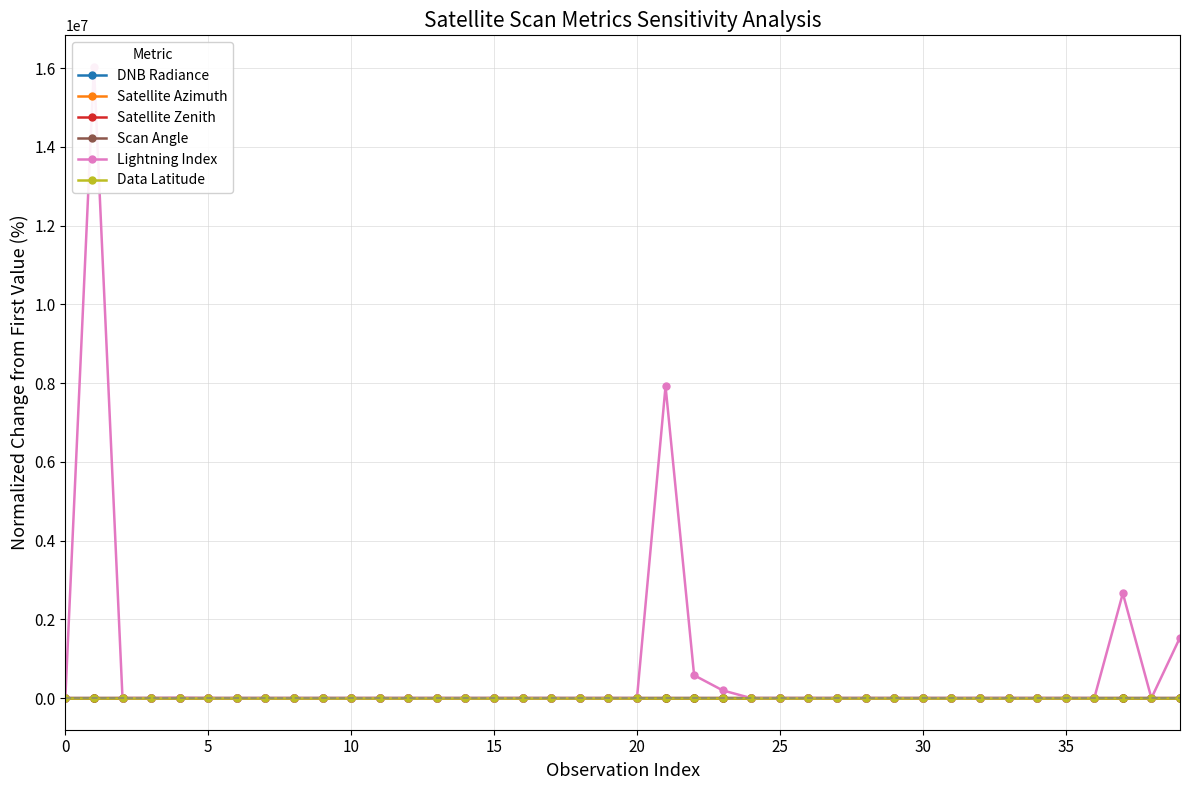

What are all the series names shown in the legend?

DNB Radiance, Satellite Azimuth, Satellite Zenith, Scan Angle, Lightning Index, Data Latitude